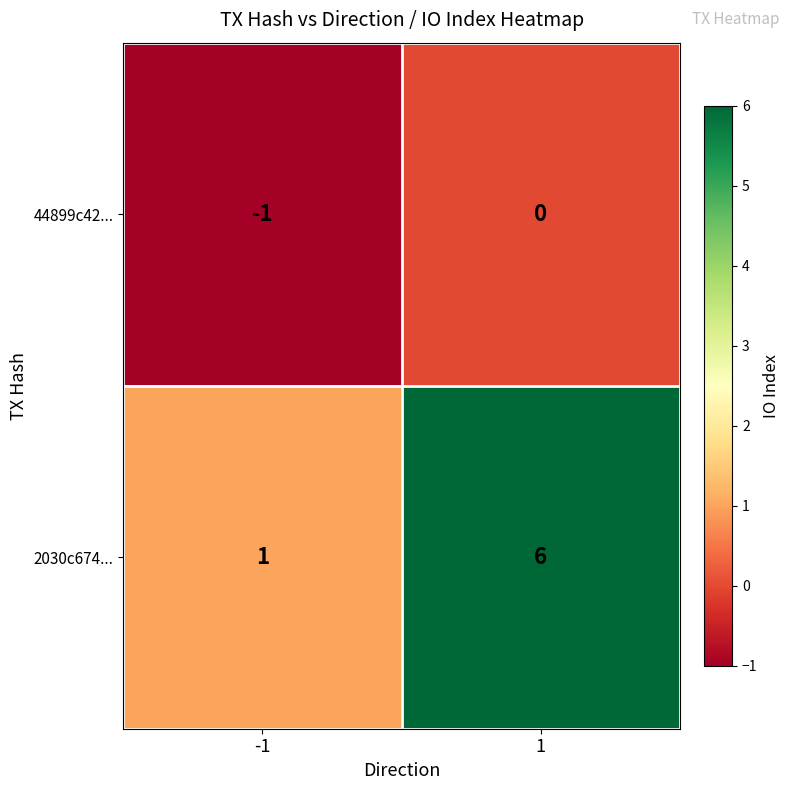

Which series changed the most between -1 and 1?

2030c674...